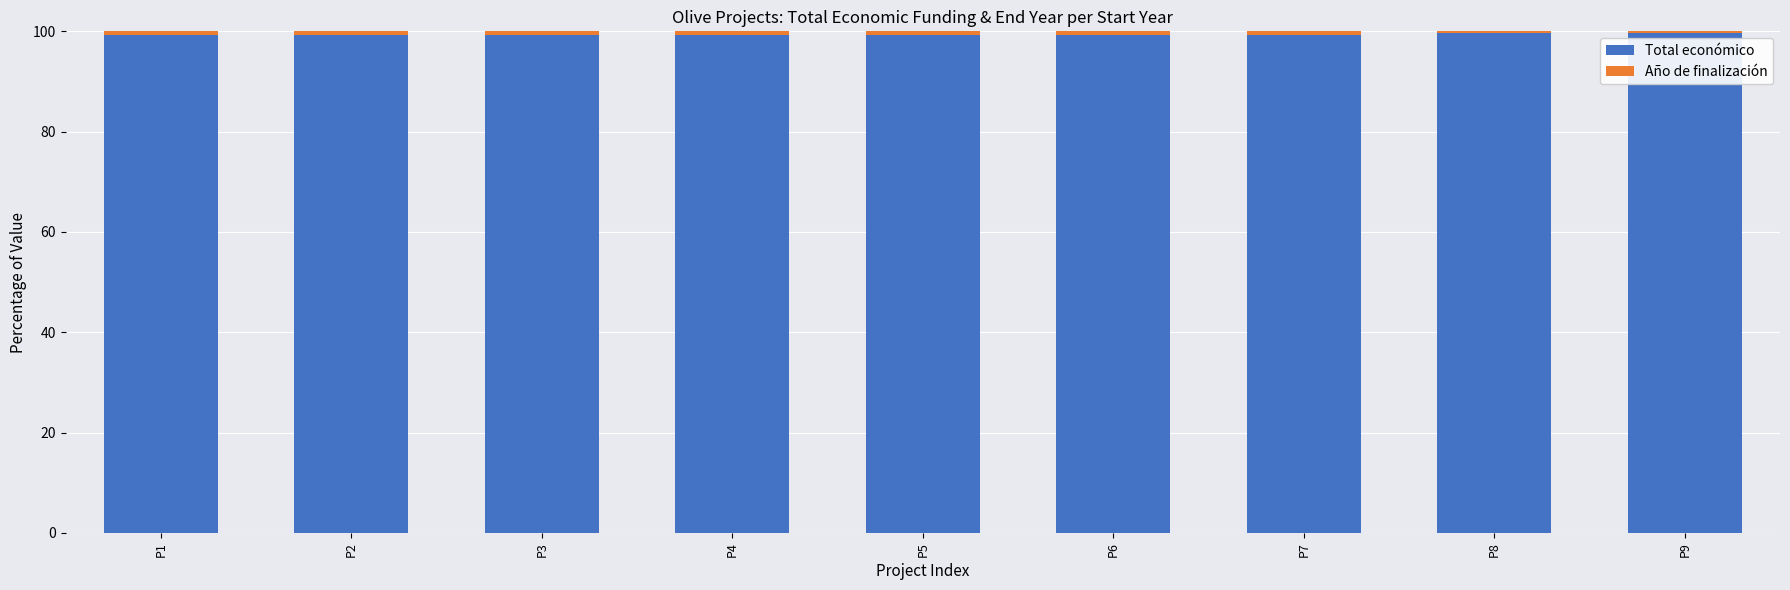

True or false: Total económico has a value of 99.3 at P7.

True